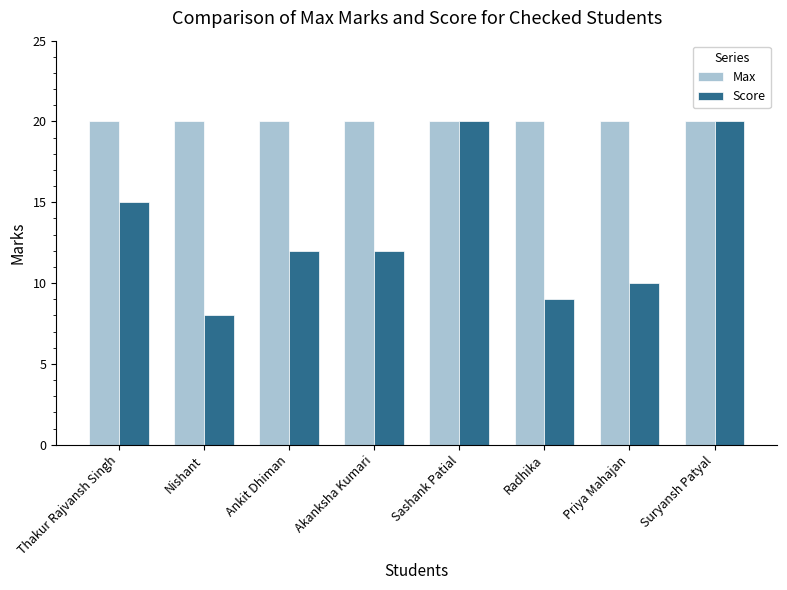

Is the value of Max at Priya Mahajan greater than the value of Score at Akanksha Kumari?

Yes